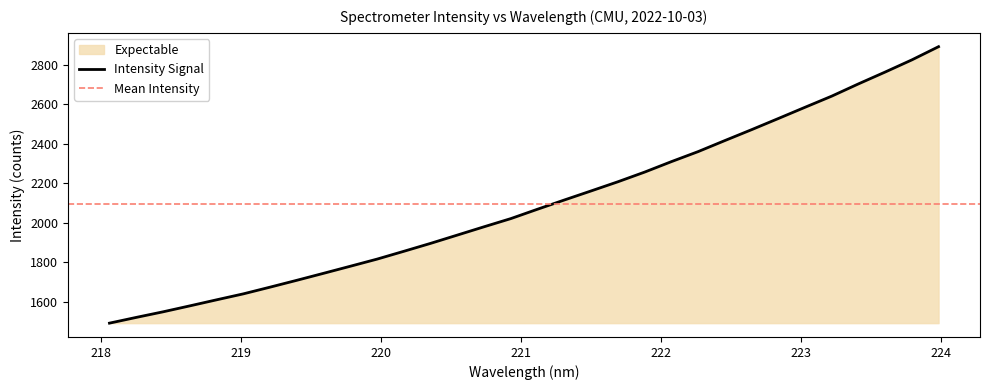

How many data points are less than 2068?

16